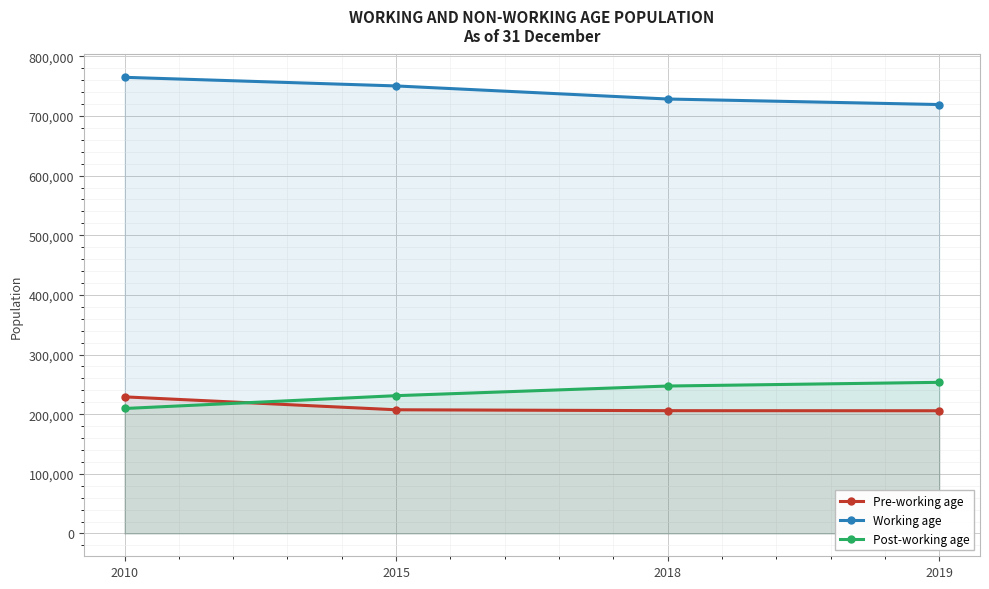

Which series has the largest total across all categories?

Working age